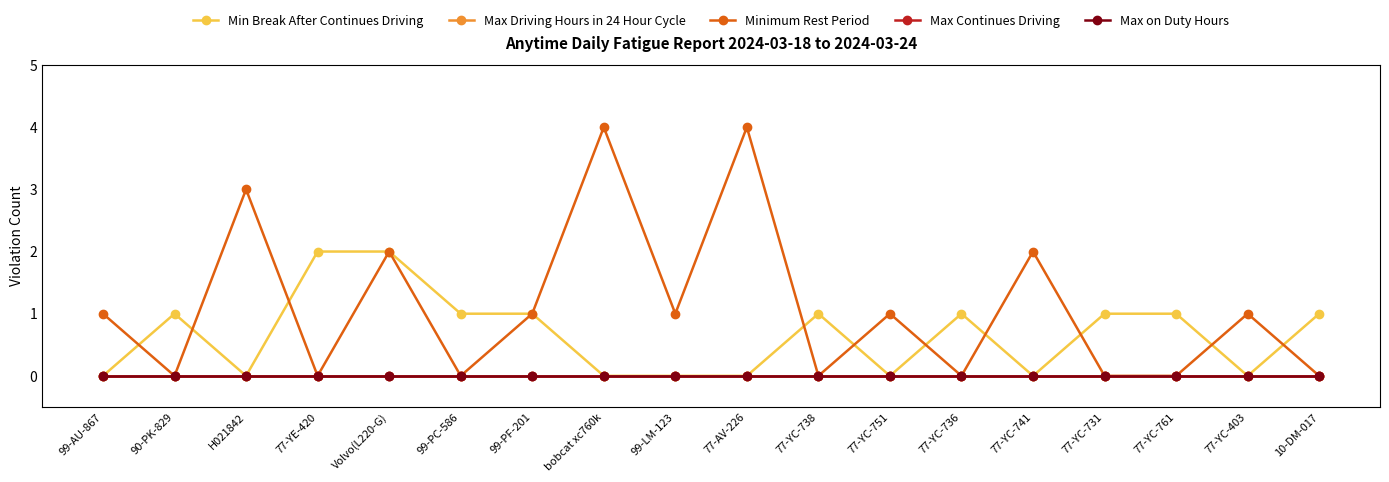

Is it true that Max on Duty Hours equals 0 at 77-YE-420?

True